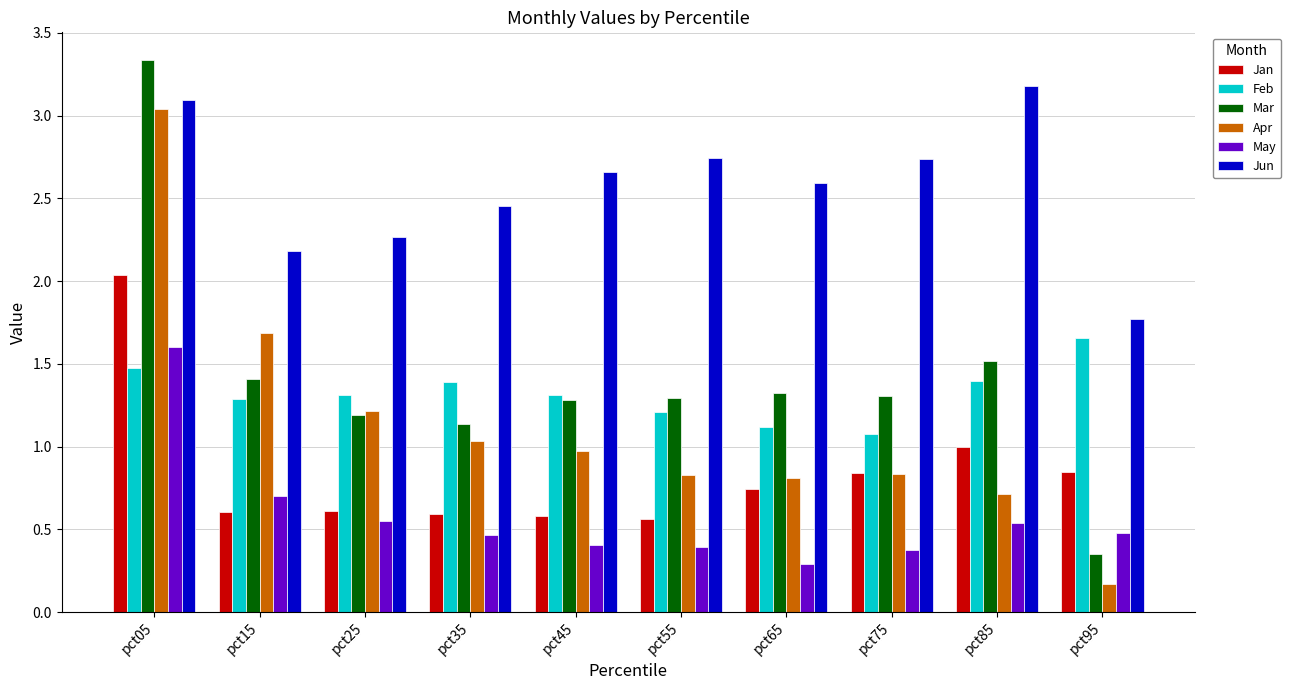

How many bars are there in each group?

6